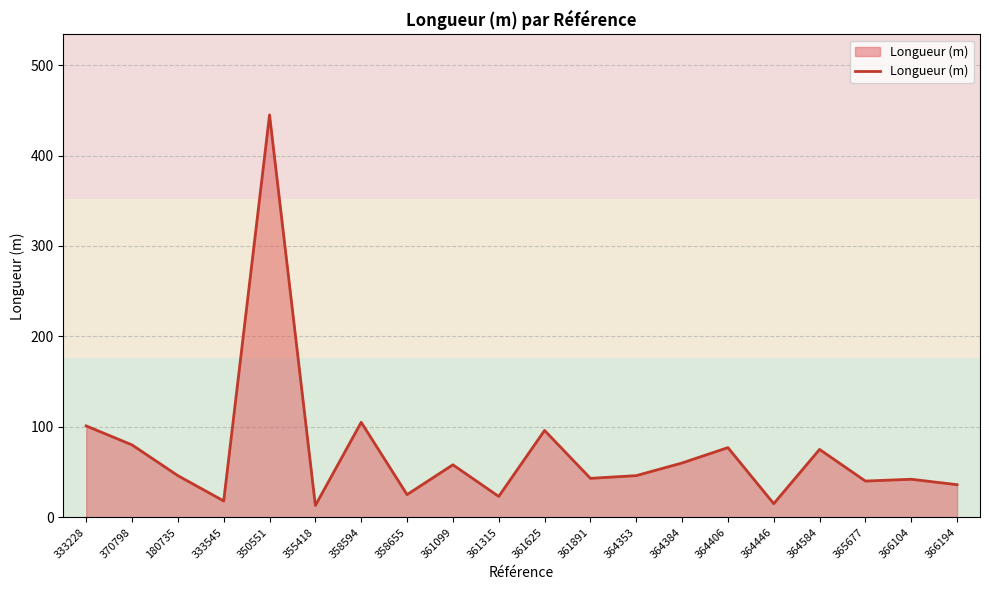

Where does the data first go above 46?

333228